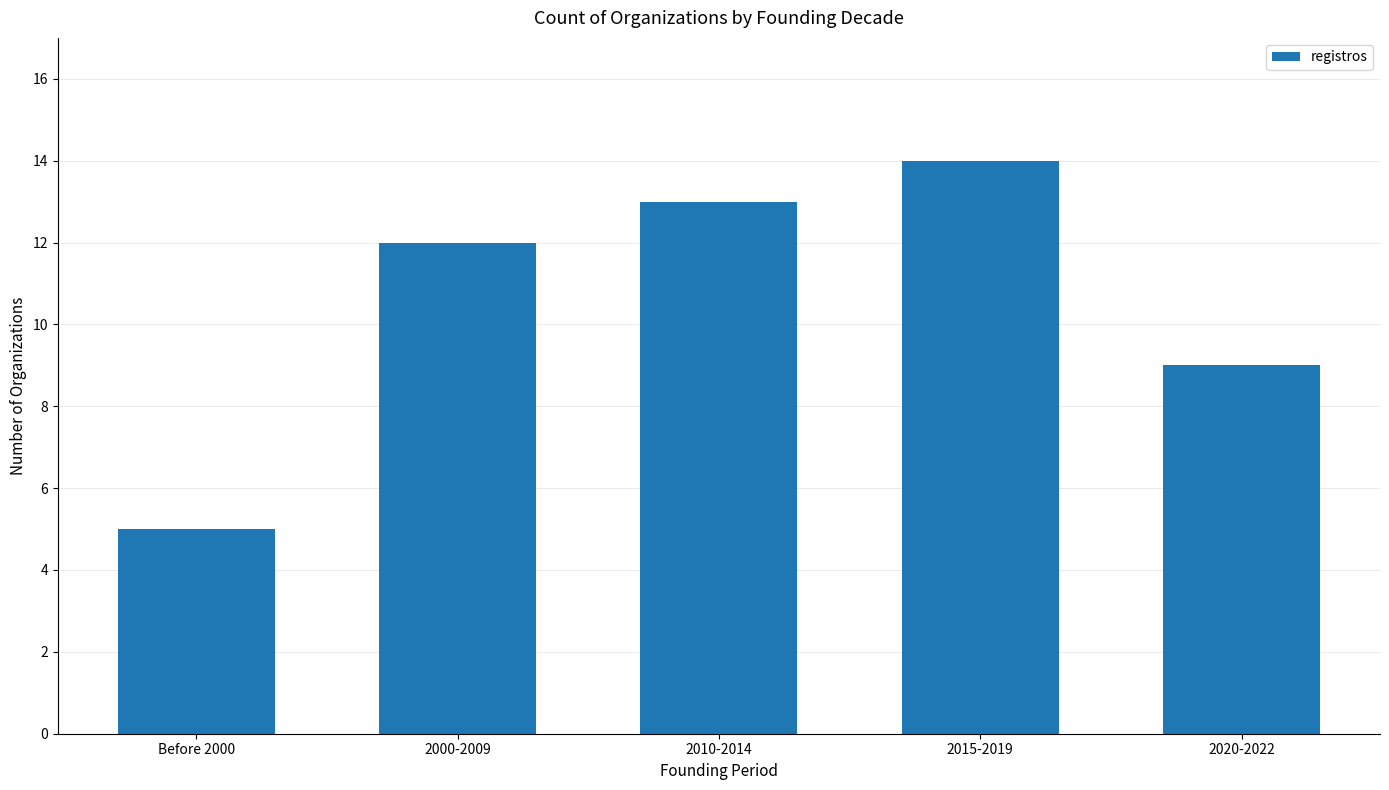

Rank the categories by value from lowest to highest.

Before 2000, 2020-2022, 2000-2009, 2010-2014, 2015-2019